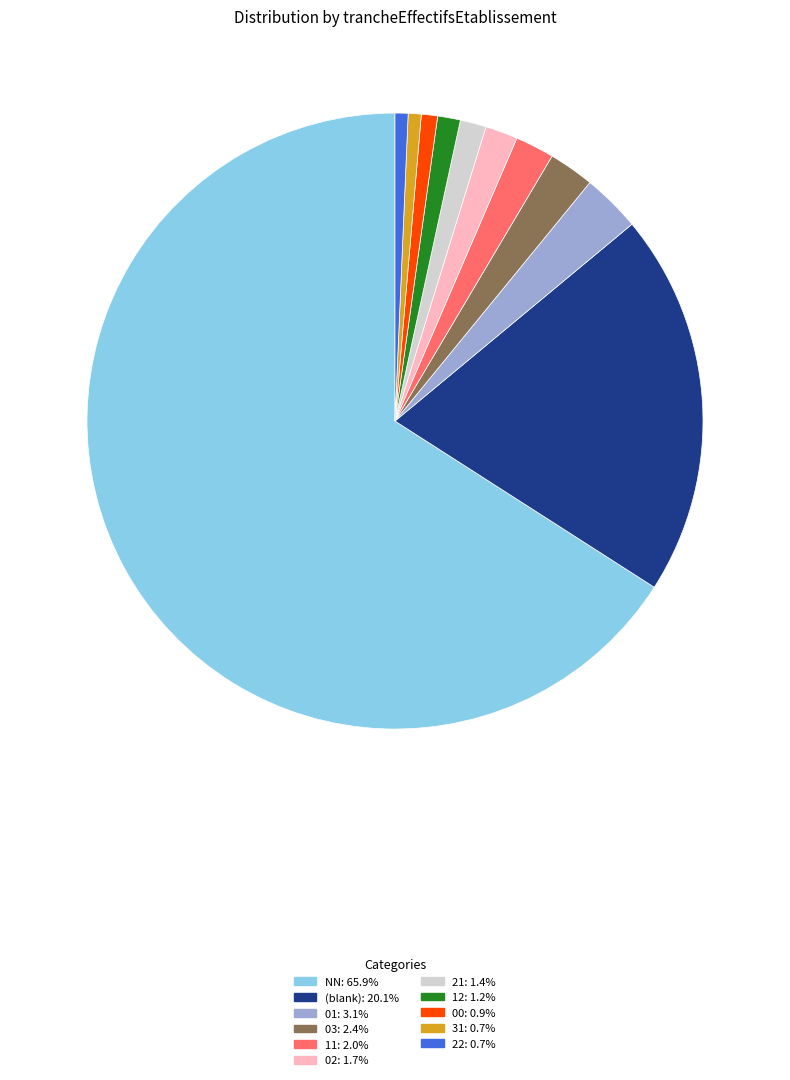

Is there any slice that represents more than half of the pie?

Yes